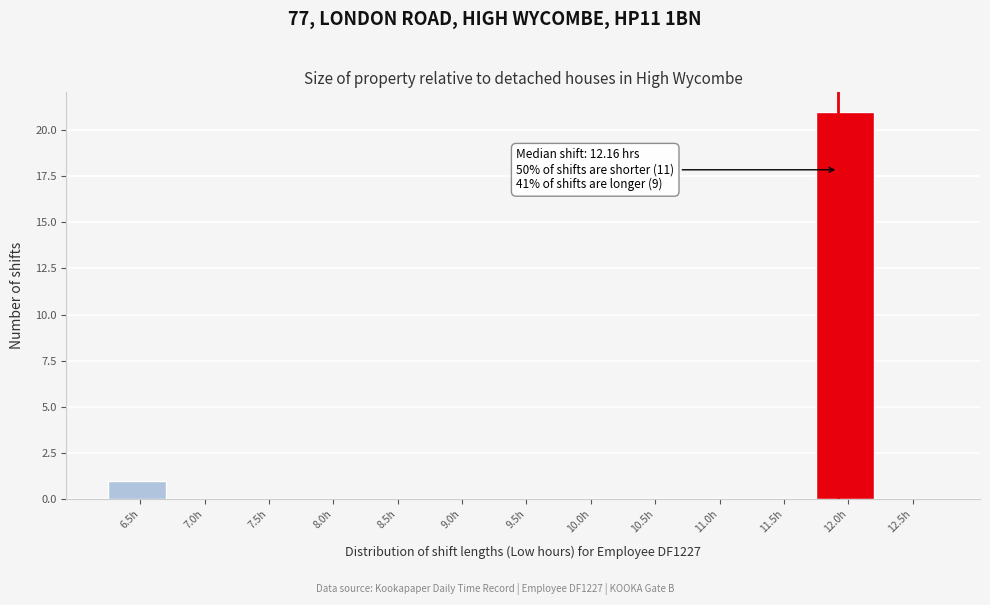

Reading right to left, transcribe all the data shown in this chart.

12.5h=0	12.0h=21	11.5h=0	11.0h=0	10.5h=0	10.0h=0	9.5h=0	9.0h=0	8.5h=0	8.0h=0	7.5h=0	7.0h=0	6.5h=1